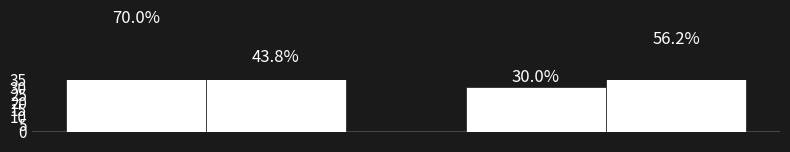

Count the Кількість ділянок, % values in the range 30 to 70.

2